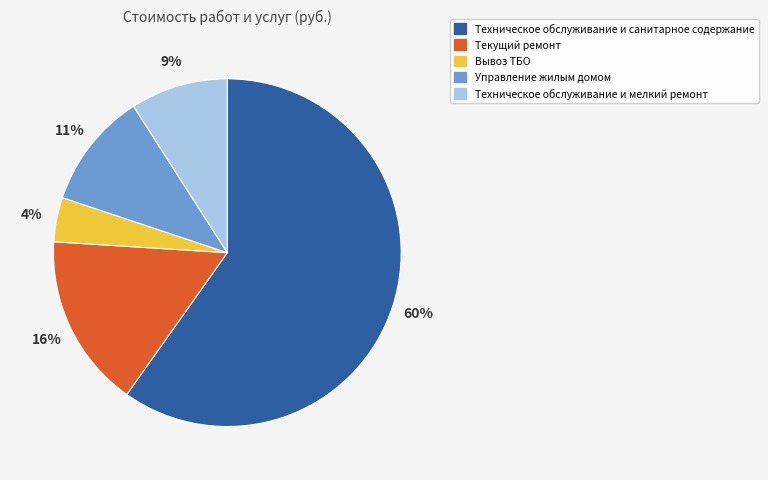

Rank the categories by value from lowest to highest.

Вывоз ТБО, Техническое обслуживание и мелкий ремонт, Управление жилым домом, Текущий ремонт, Техническое обслуживание и санитарное содержание